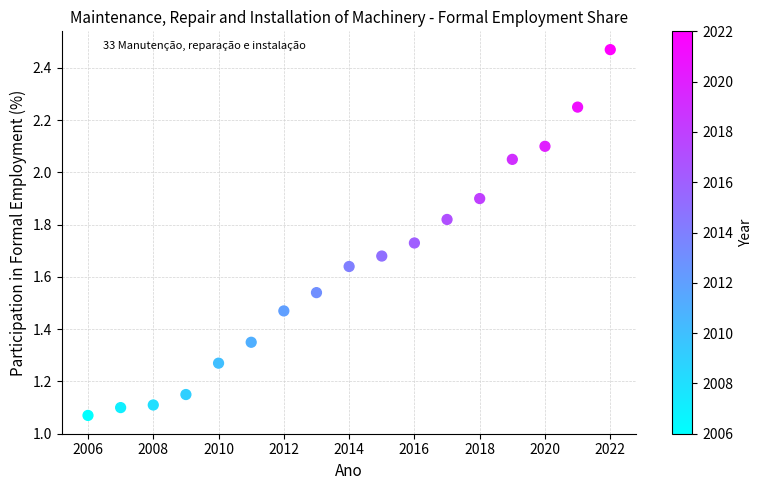

What is the range of X values (max minus min)?

16.0